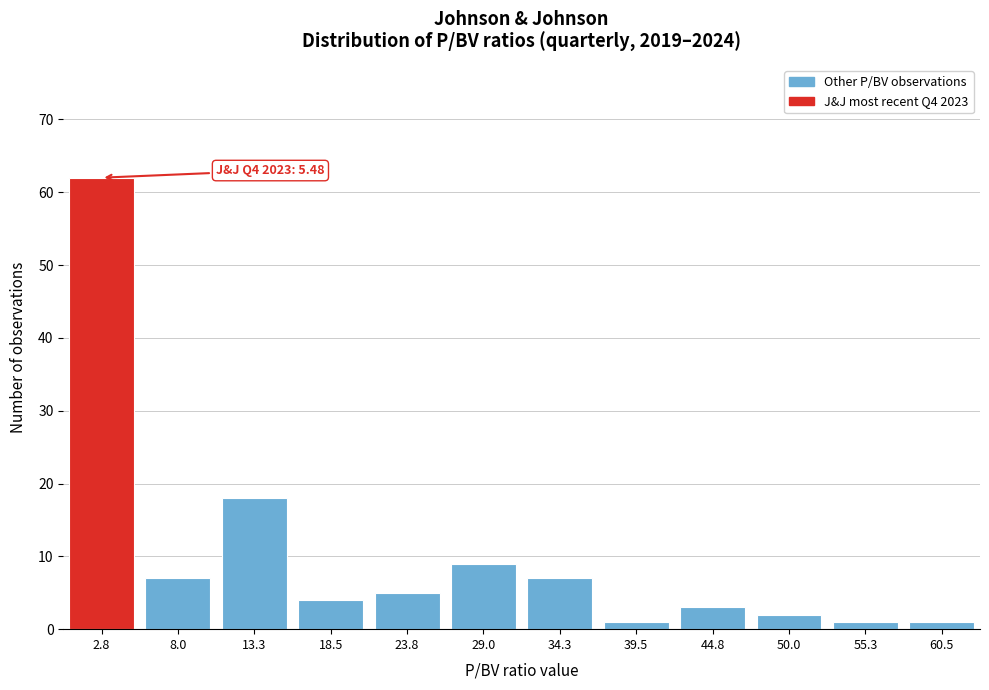

Reading left to right, extract all data points from this chart.

62	7	18	4	5	9	7	1	3	2	1	1